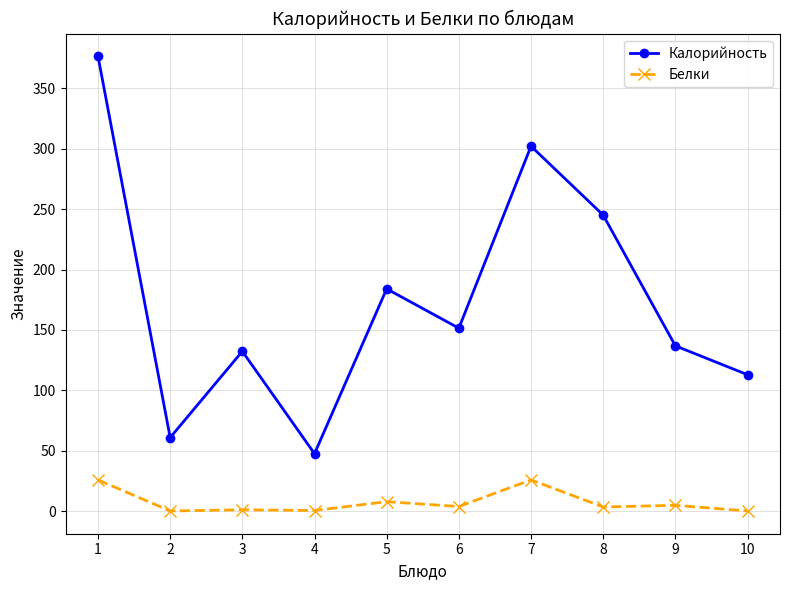

What is the value of the Калорийность point at the 8th from the left?

245.0